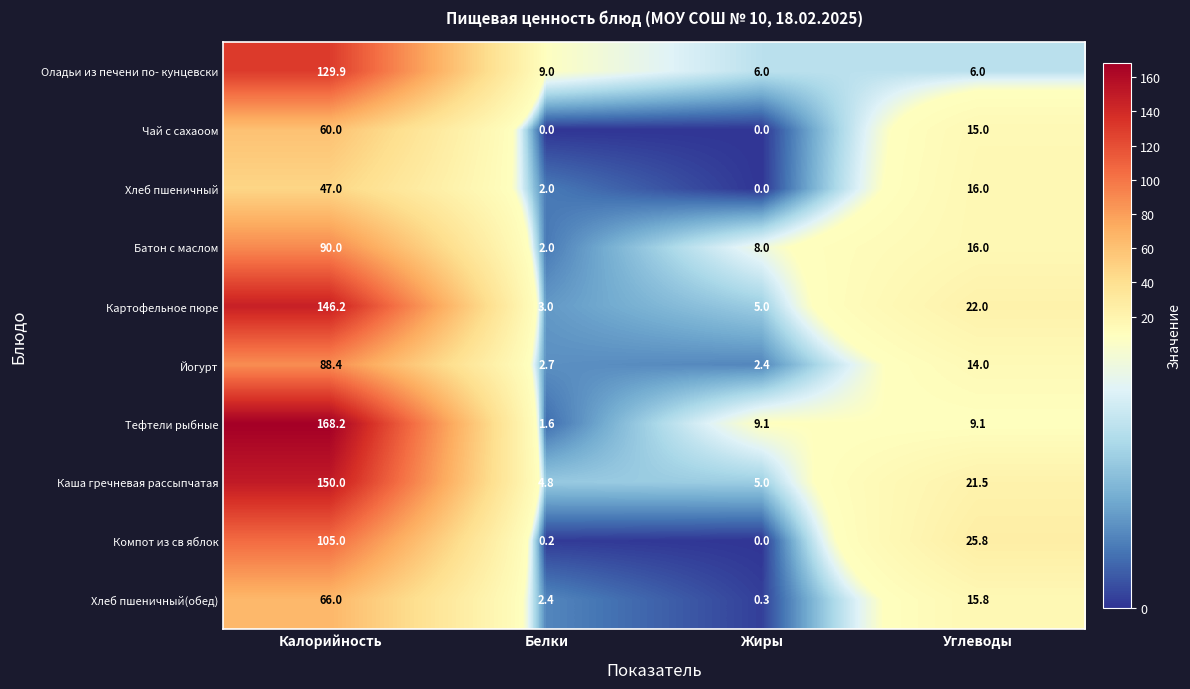

Between Калорийность and Углеводы, which series saw the biggest shift?

Тефтели рыбные